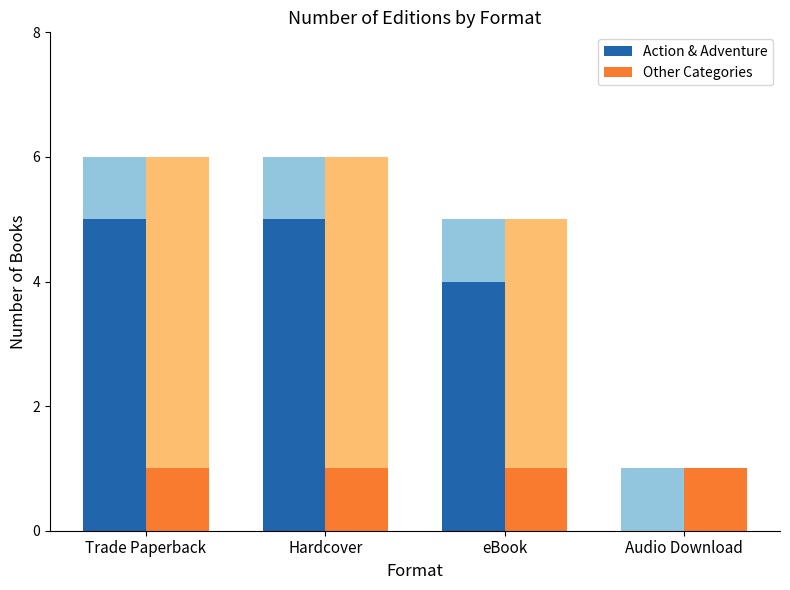

What position from the left is eBook?

3